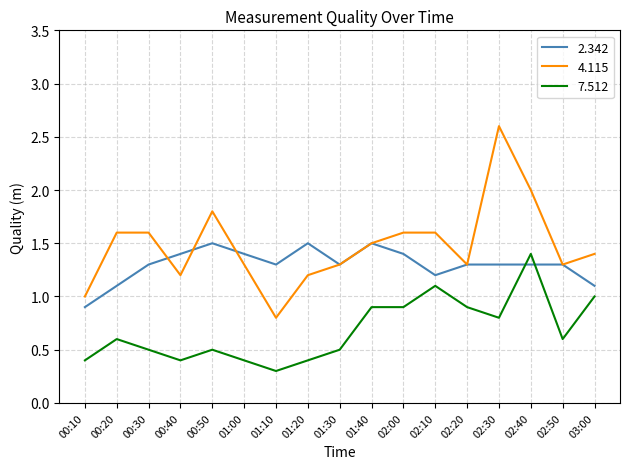

True or false: 4.115 and 7.512 intersect in this chart.

False